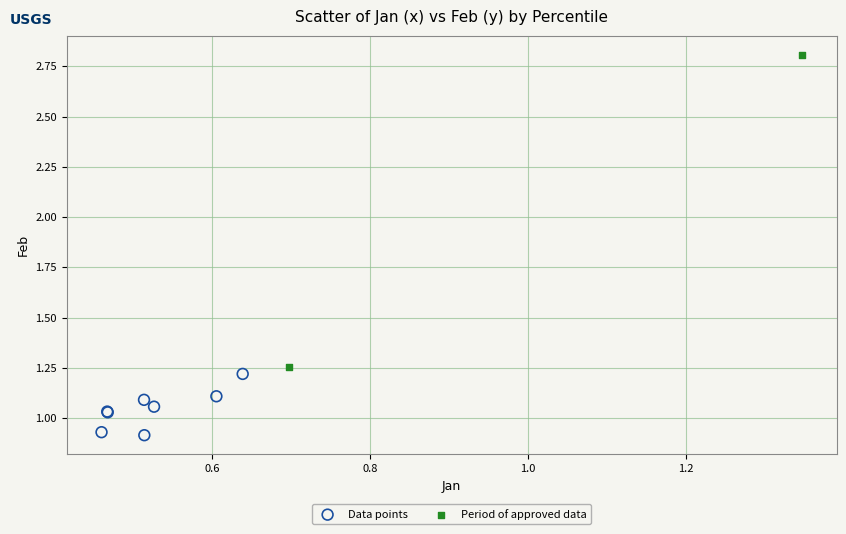

What are all the series names shown in the legend?

Data points, Period of approved data